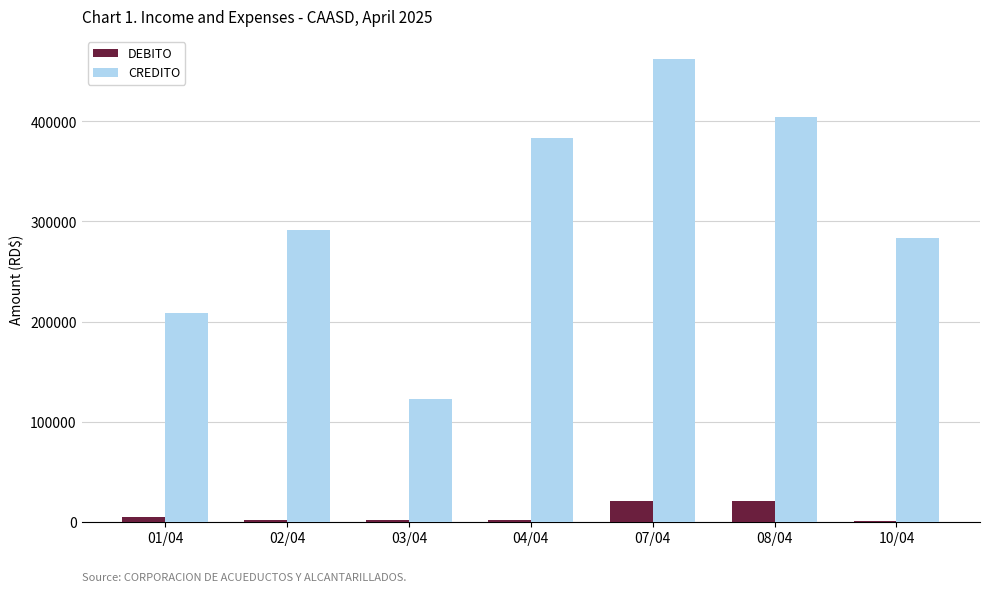

Which label corresponds to the largest value in the chart?

07/04